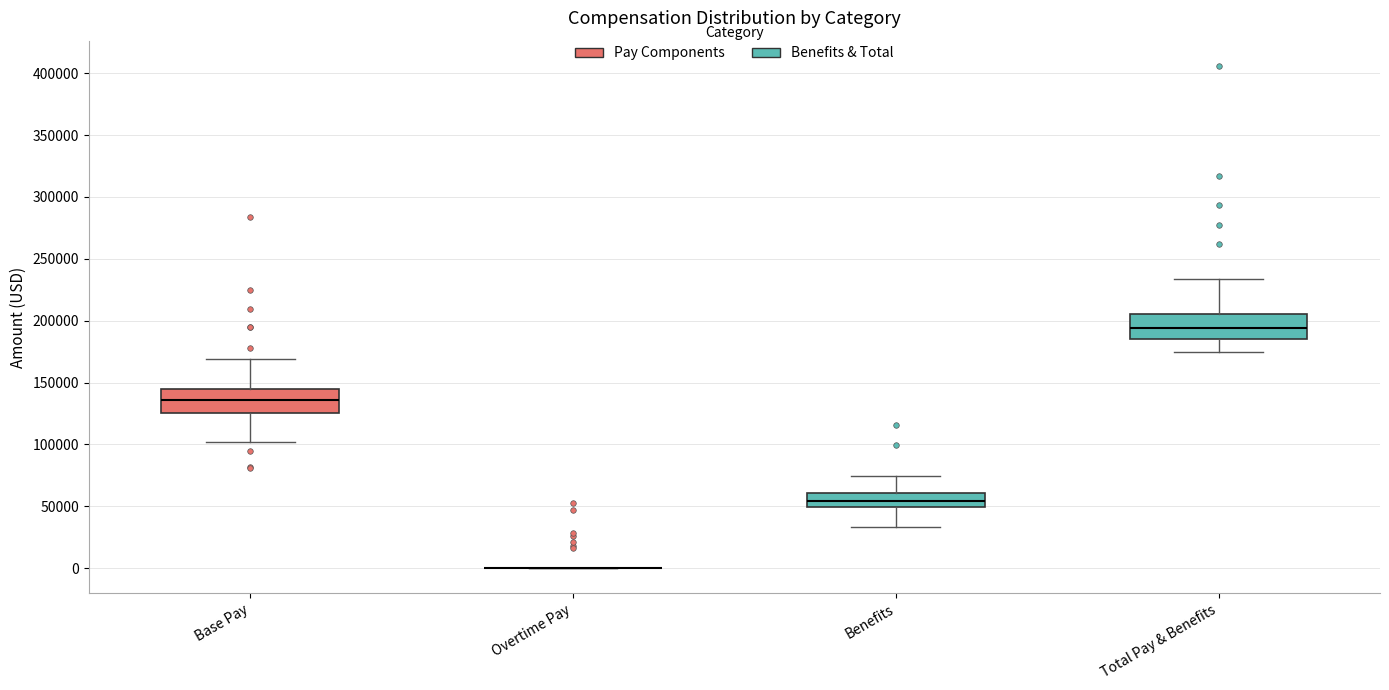

Reading left to right, read every box against the y-axis: the position of its median line, the range the box covers, and the ends of its whiskers. The values are not printed on the chart, so give them approximately, as read against the axis.

Base Pay: median 135000, box 125000 to 145000, whiskers 100000 to 170000
Overtime Pay: box collapsed to a line at 0, whiskers 0 to 0
Benefits: median 55000, box 50000 to 60000, whiskers 35000 to 75000
Total Pay & Benefits: median 195000, box 185000 to 205000, whiskers 175000 to 235000